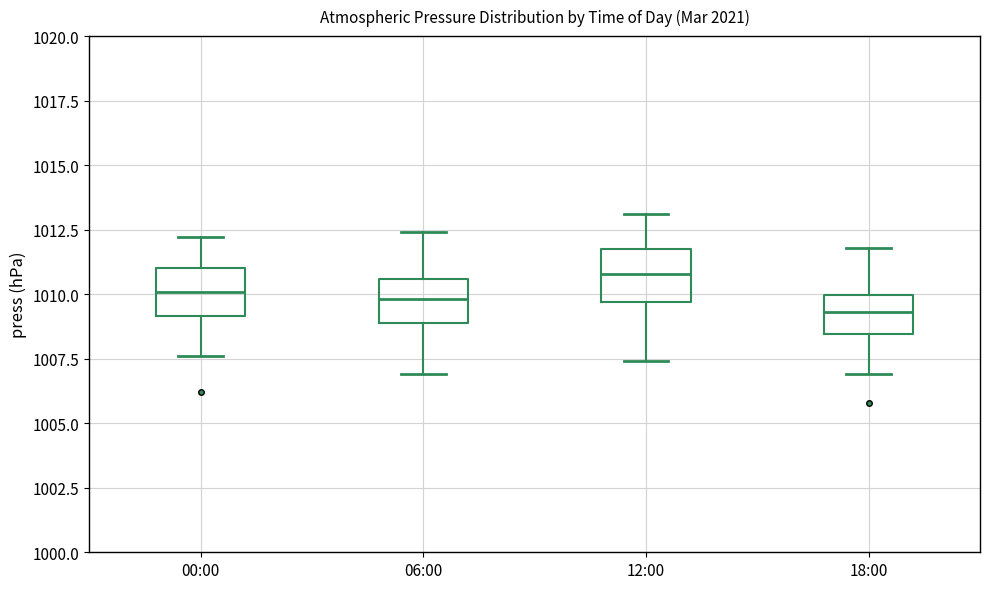

Reading left to right, read every box against the y-axis: the position of its median line, the range the box covers, and the ends of its whiskers. The values are not printed on the chart, so give them approximately, as read against the axis.

00:00: median 1010.0, box 1009.0 to 1011.0, whiskers 1007.5 to 1012.0
06:00: median 1010.0, box 1009.0 to 1010.5, whiskers 1007.0 to 1012.5
12:00: median 1011.0, box 1009.5 to 1012.0, whiskers 1007.5 to 1013.0
18:00: median 1009.5, box 1008.5 to 1010.0, whiskers 1007.0 to 1012.0